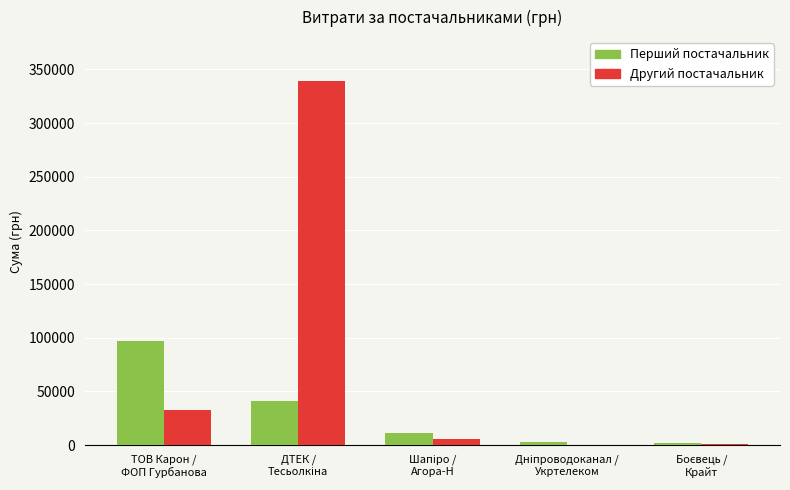

Which series has the largest total across all categories?

Другий постачальник